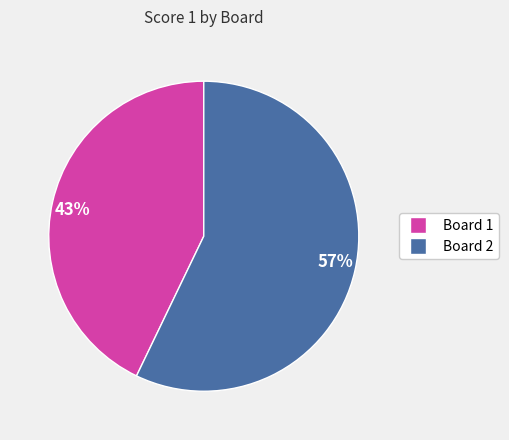

How many segments does this pie chart have?

2